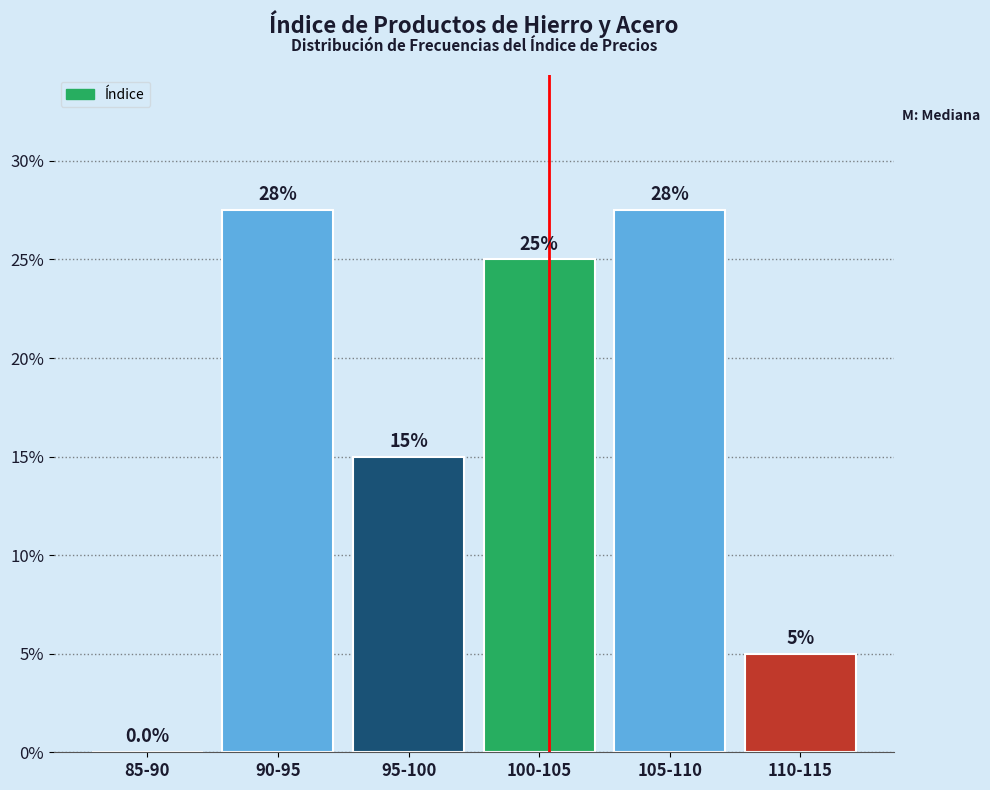

Reading left to right, what are all the values shown in this chart?

85-90=0.0	90-95=27.5	95-100=15.0	100-105=25.0	105-110=27.5	110-115=5.0